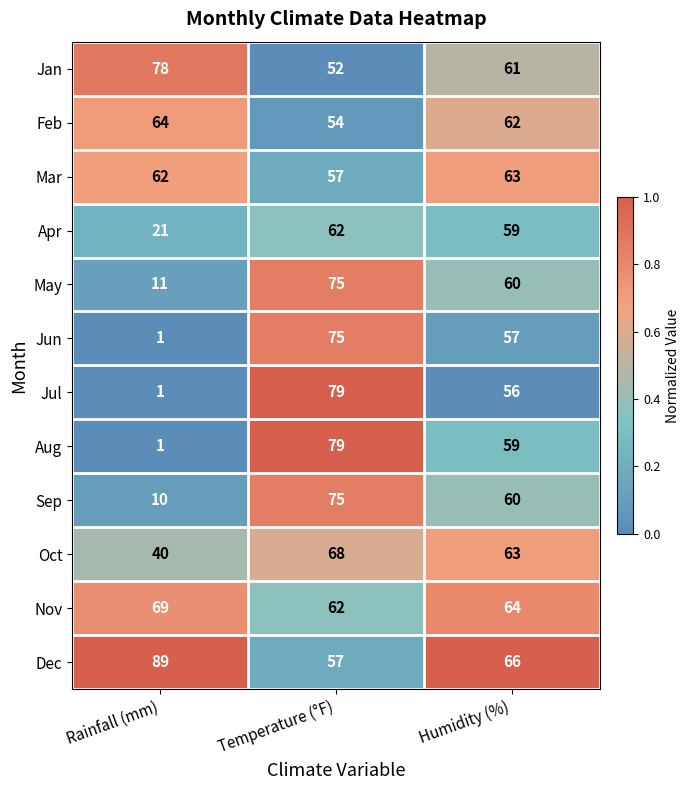

How many Sep values are between 10 and 75?

3